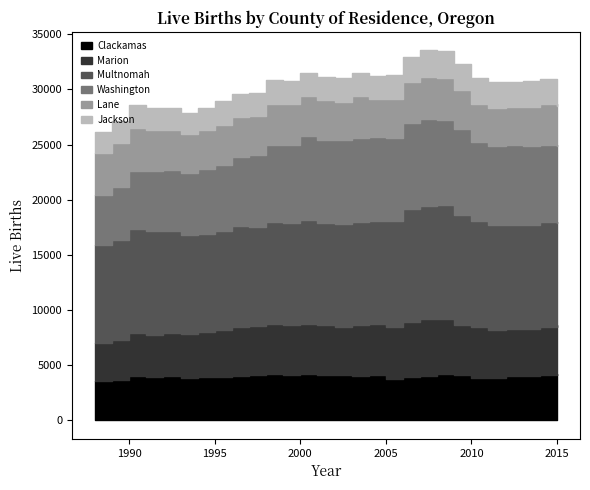

What is the average value of the Multnomah series?

9403